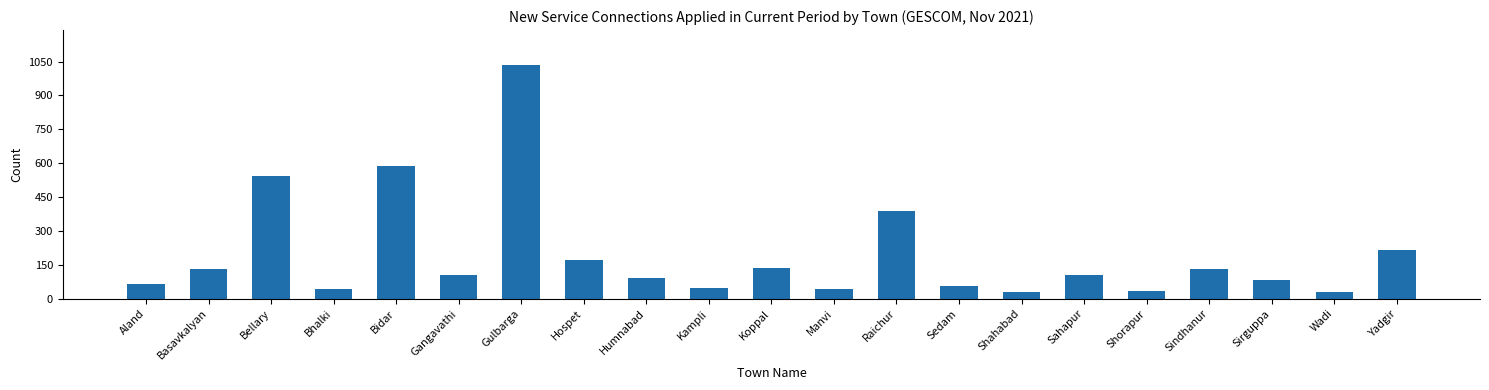

How many data points are less than 104?

10